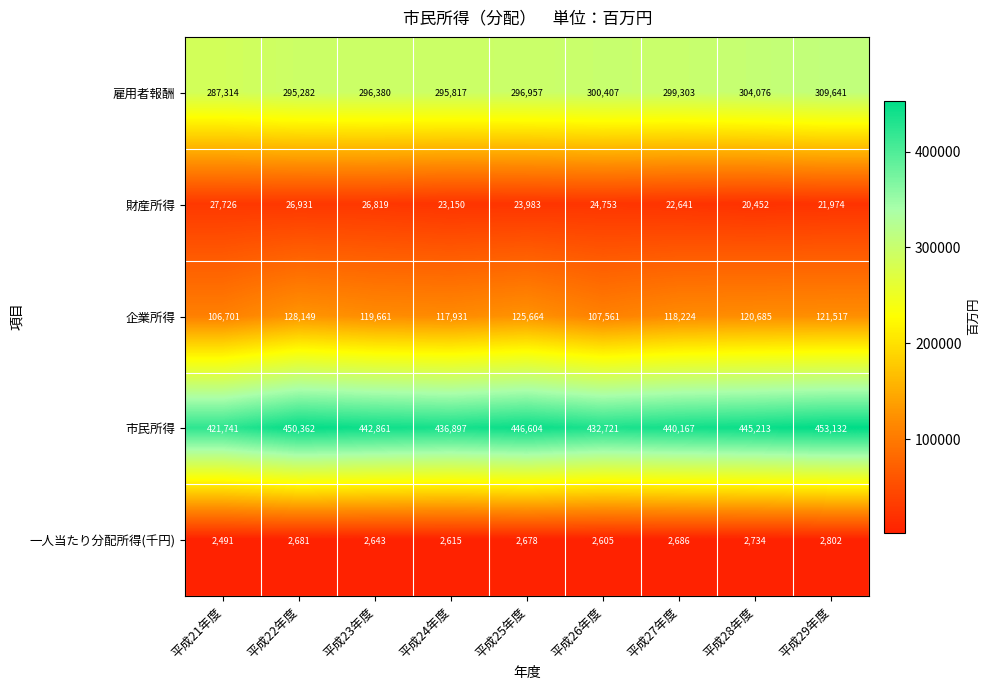

What is the greatest value displayed?

453132